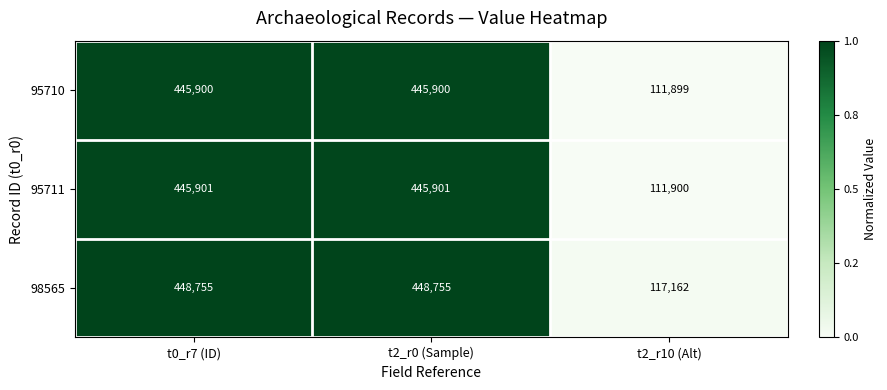

What is the difference between the maximum and minimum values in the 95711 series?

334001